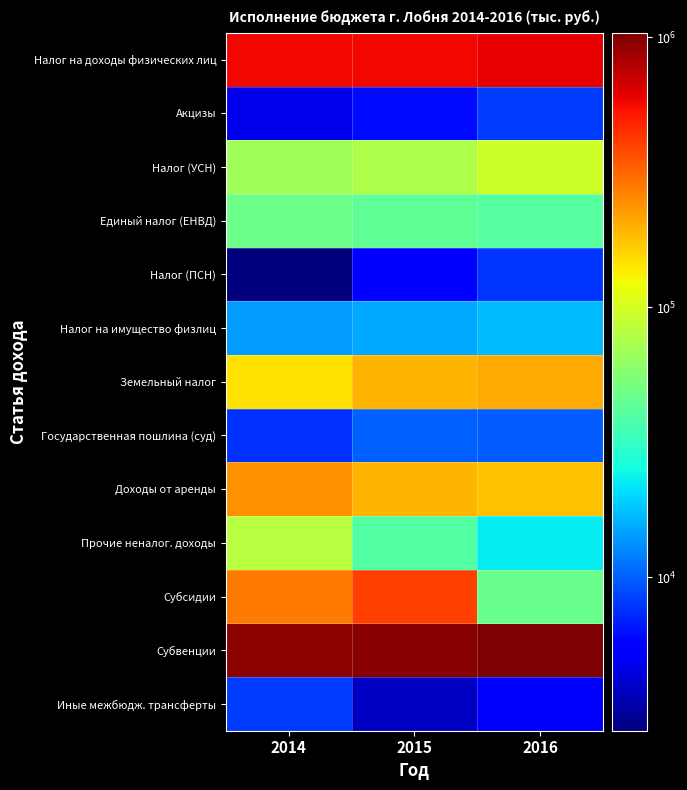

Rank the series at 2015 from lowest to highest value.

Иные межбюдж. трансферты, Налог (ПСН), Акцизы, Государственная пошлина (суд), Налог на имущество физлиц, Прочие неналог. доходы, Единый налог (ЕНВД), Налог (УСН), Земельный налог, Доходы от аренды, Субсидии, Налог на доходы физических лиц, Субвенции